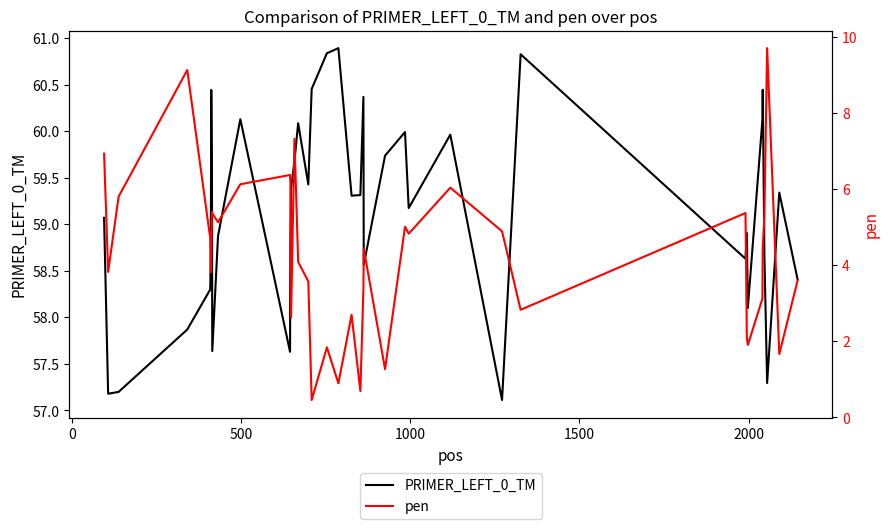

Reading right to left, list all the values displayed in this chart.

PRIMER_LEFT_0_TM: 58.4	59.3	57.3	58.7	60.4	60.1	58.1	58.9	58.6	60.8	57.1	60.0	59.2	60.0	59.7	58.6	60.4	59.3	59.3	60.9	60.8	60.5	59.4	60.1	59.7	59.4	58.8	57.6	60.1	58.9	57.6	59.6	60.4	59.2	58.6	58.3	57.9	57.2	57.2	59.1
pen: 3.6	1.7	9.7	5.3	4.4	3.1	1.9	2.1	5.4	2.8	4.9	6.0	4.8	5.0	1.3	4.4	3.4	0.7	2.7	0.9	1.8	0.5	3.6	4.1	7.3	2.6	6.2	6.4	6.1	5.1	5.4	5.4	4.4	3.8	4.4	4.7	9.1	5.8	3.8	6.9